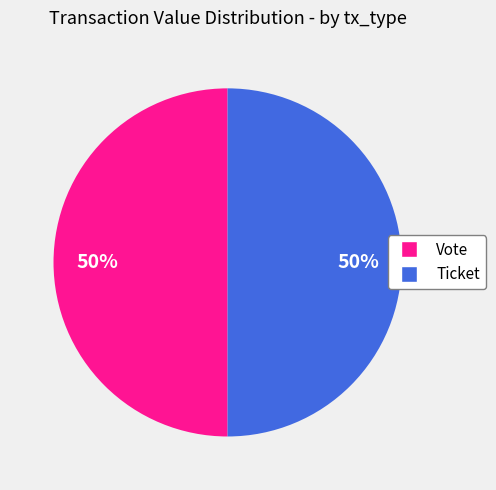

To the nearest percent, what is the difference between the largest and smallest slice percentages?

0%